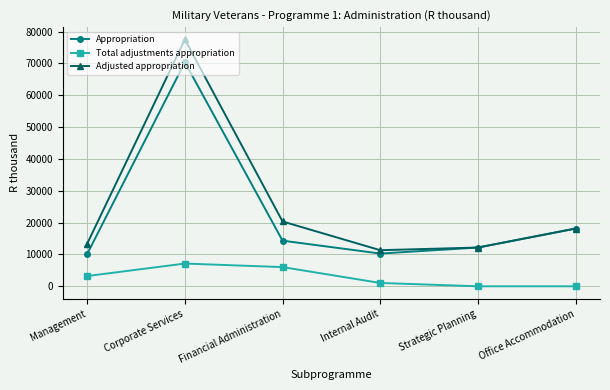

Which series has the widest spread of values?

Adjusted appropriation